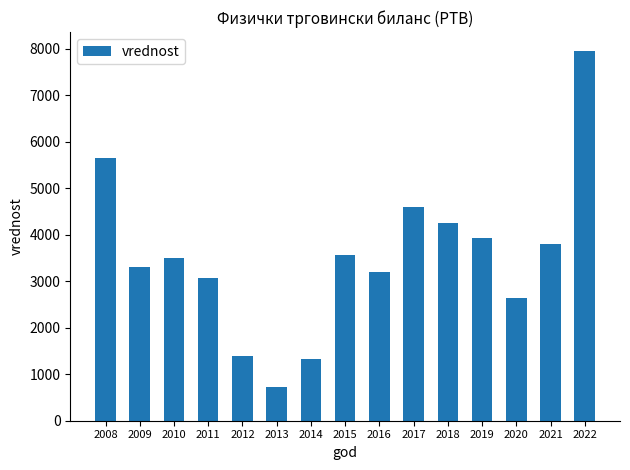

What is the sum of all values?

52930